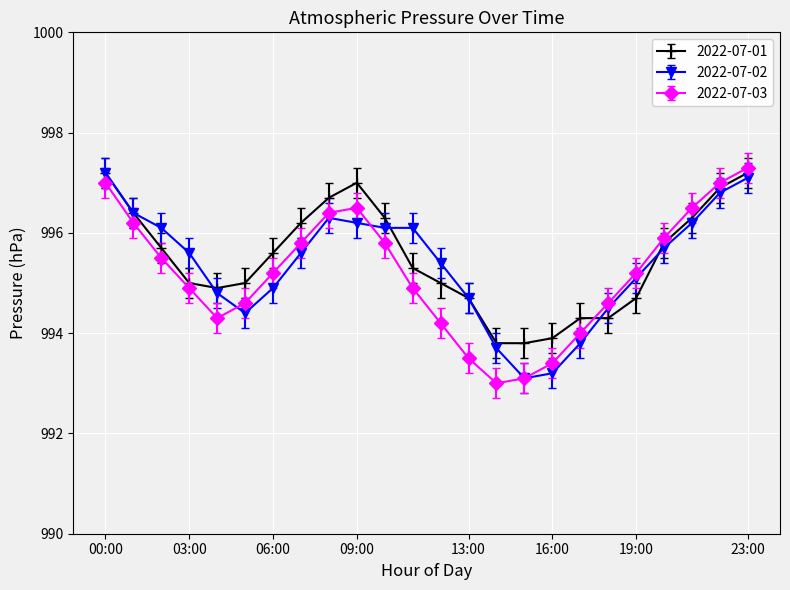

What is the difference between the maximum and second lowest values in the 2022-07-01 series?

3.4